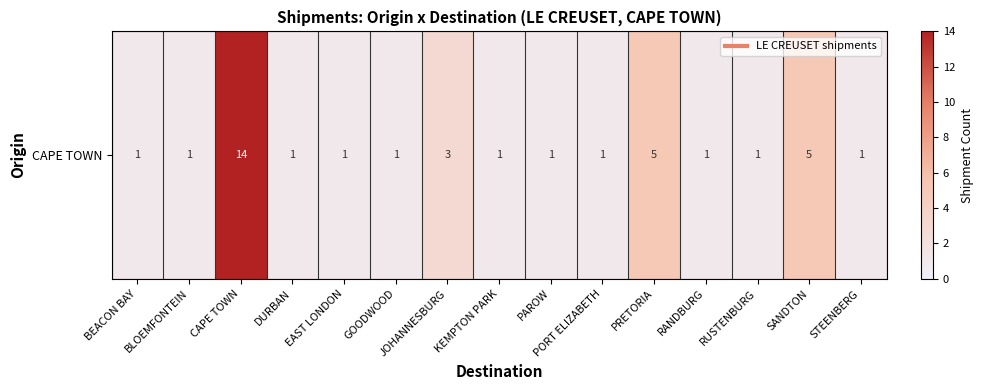

True or false: the data shows 1 at RANDBURG.

True